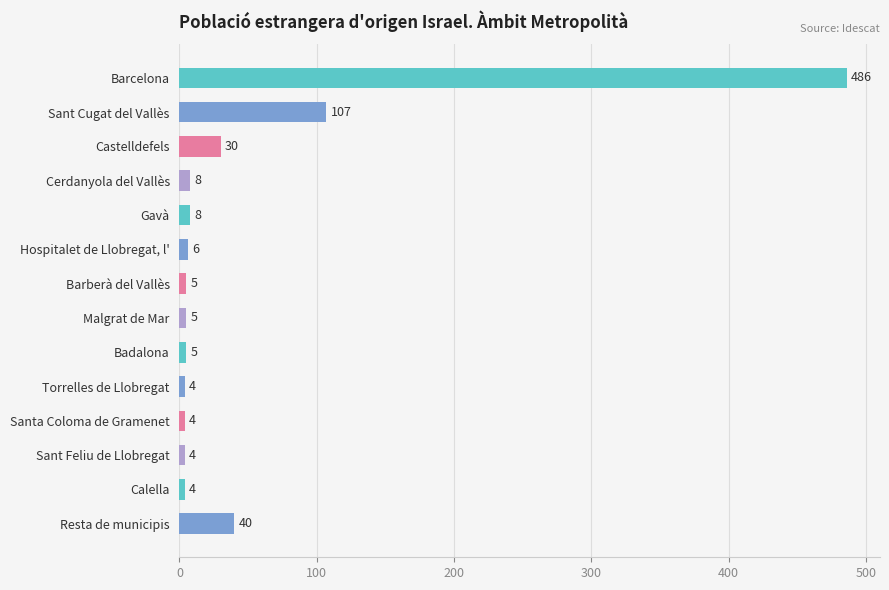

What is the change in value from Cerdanyola del Vallès to Badalona?

-3